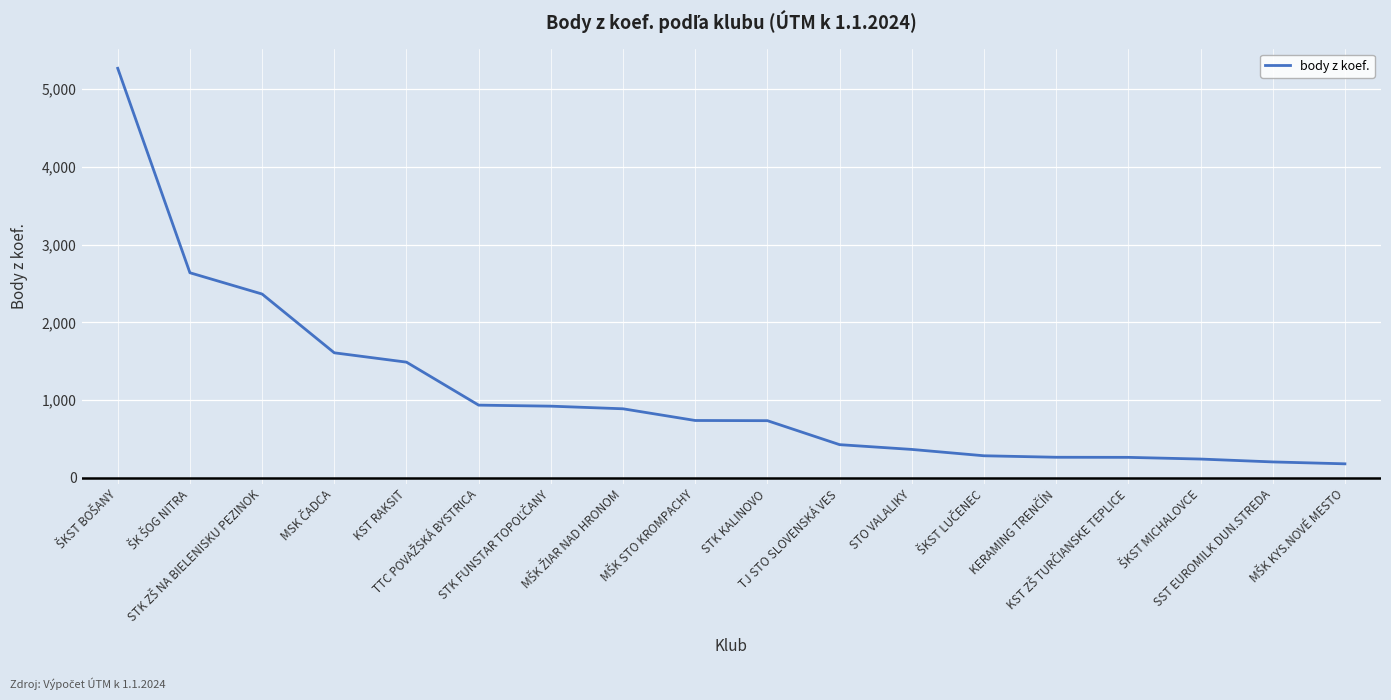

How many distinct data groups are displayed?

1